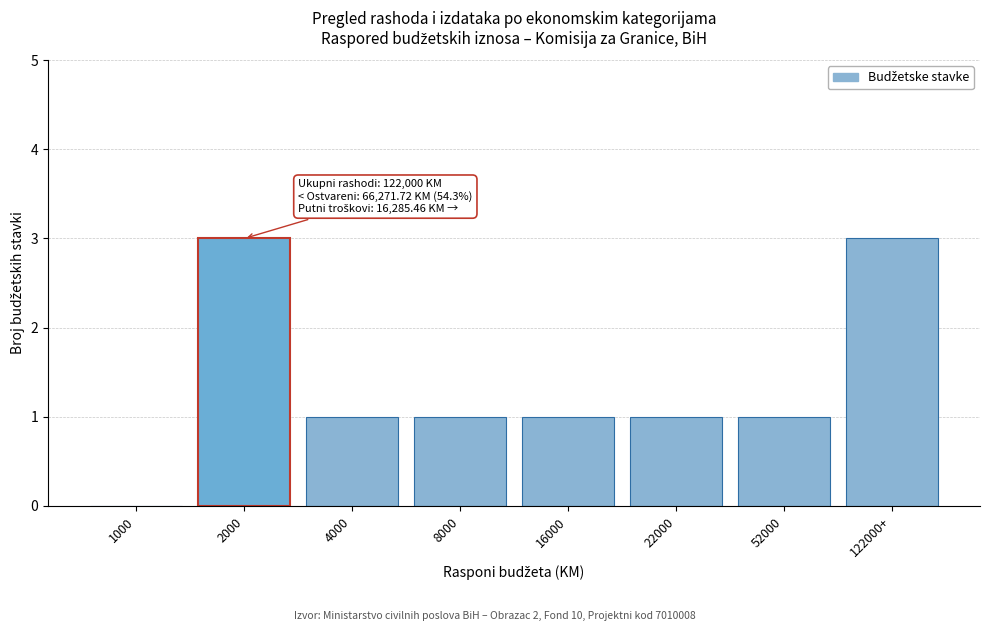

Reading left to right, transcribe all the data shown in this chart.

1000=0	2000=3	4000=1	8000=1	16000=1	22000=1	52000=1	122000+=3